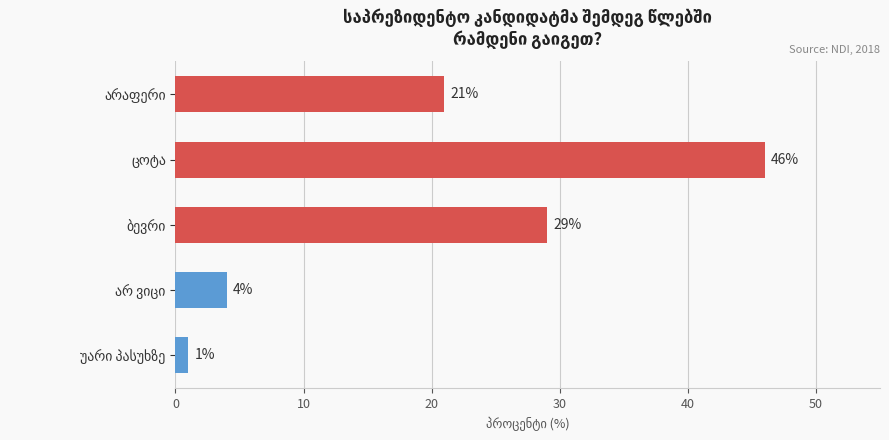

Are the bars grouped side by side (vs. stacked)?

No